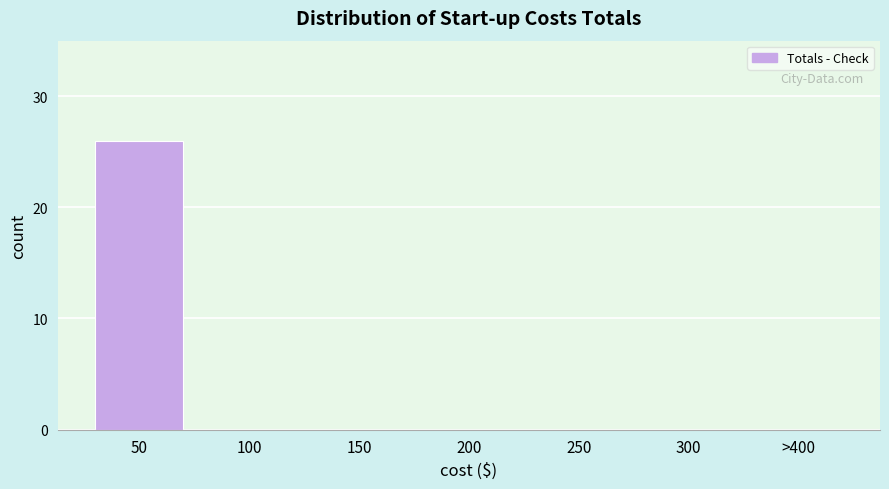

Reading left to right, list all the values displayed in this chart.

50=26	100=0	150=0	200=0	250=0	300=0	>400=0